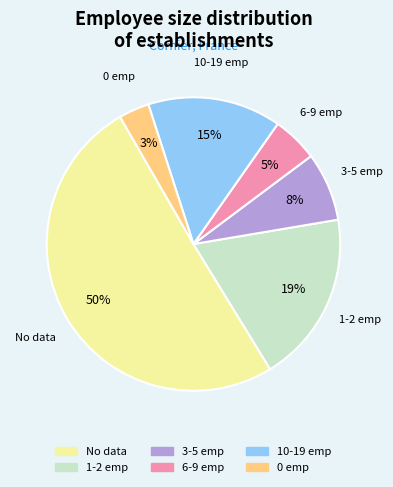

To the nearest percent, what is the difference between the largest and smallest slice percentages?

47%